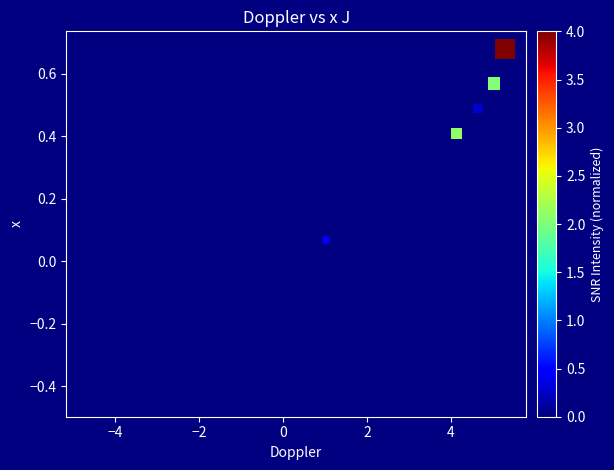

What is the range of Y values (max minus min)?

1.1